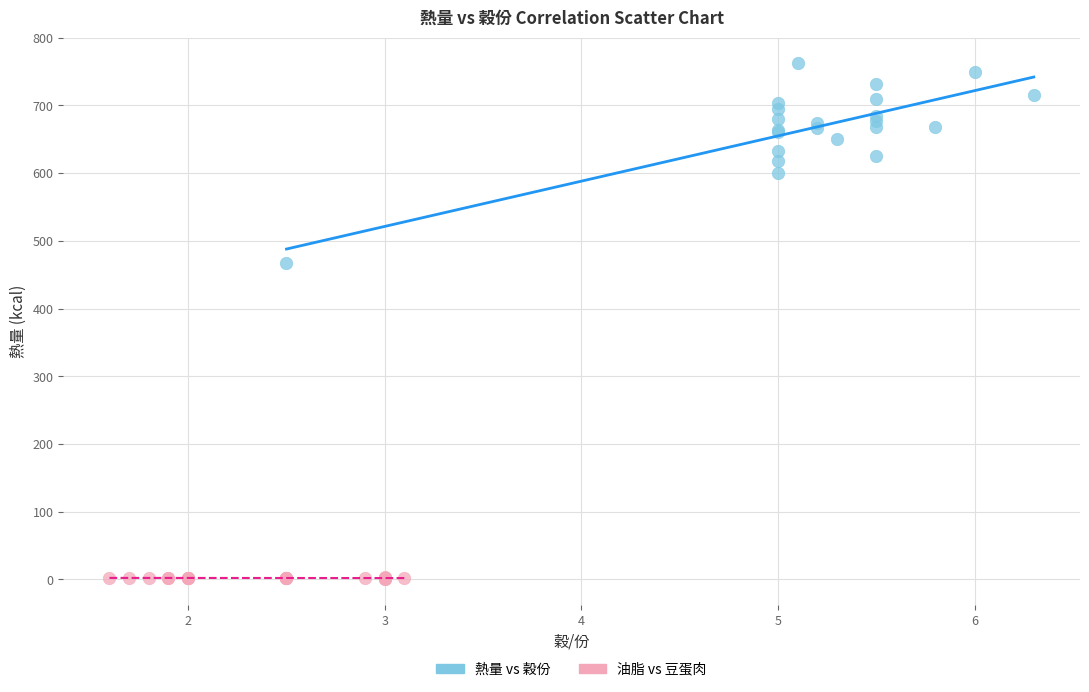

What are all the series names shown in the legend?

熱量 vs 穀份, 油脂 vs 豆蛋肉